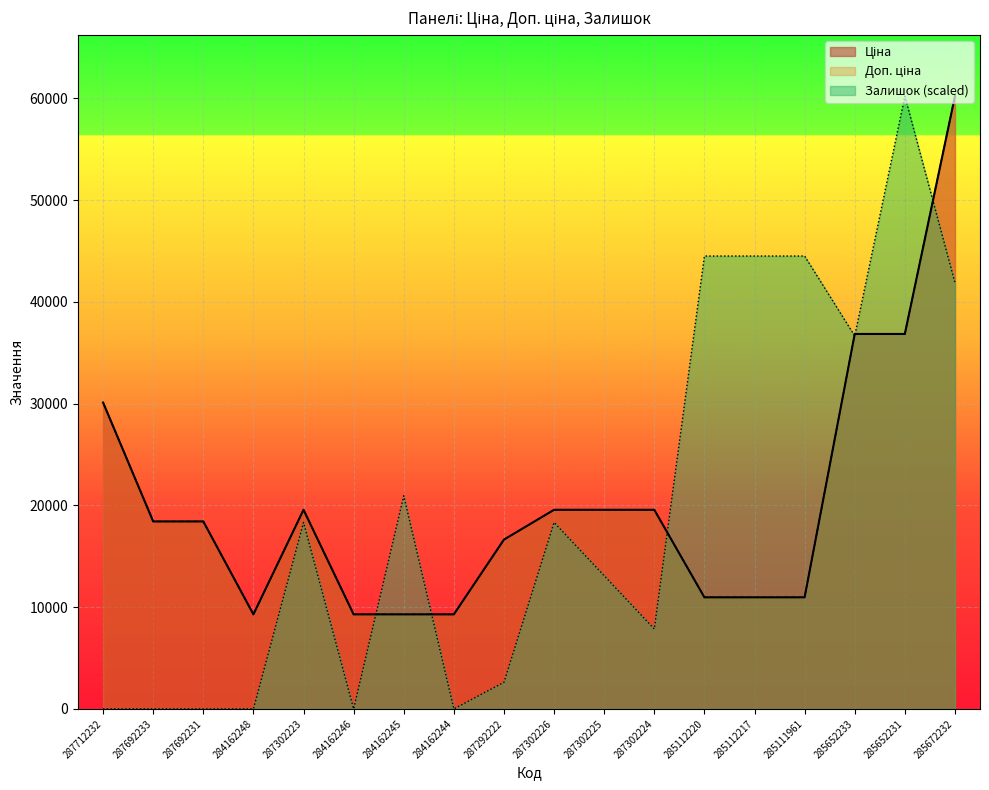

At which category is the sum across all series the highest?

285672232